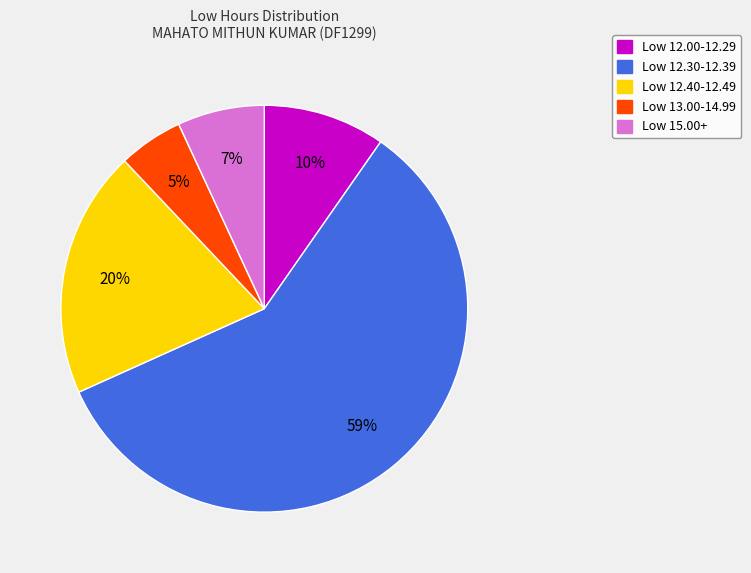

To the nearest percent, what is the difference between the largest and smallest slice percentages?

53%